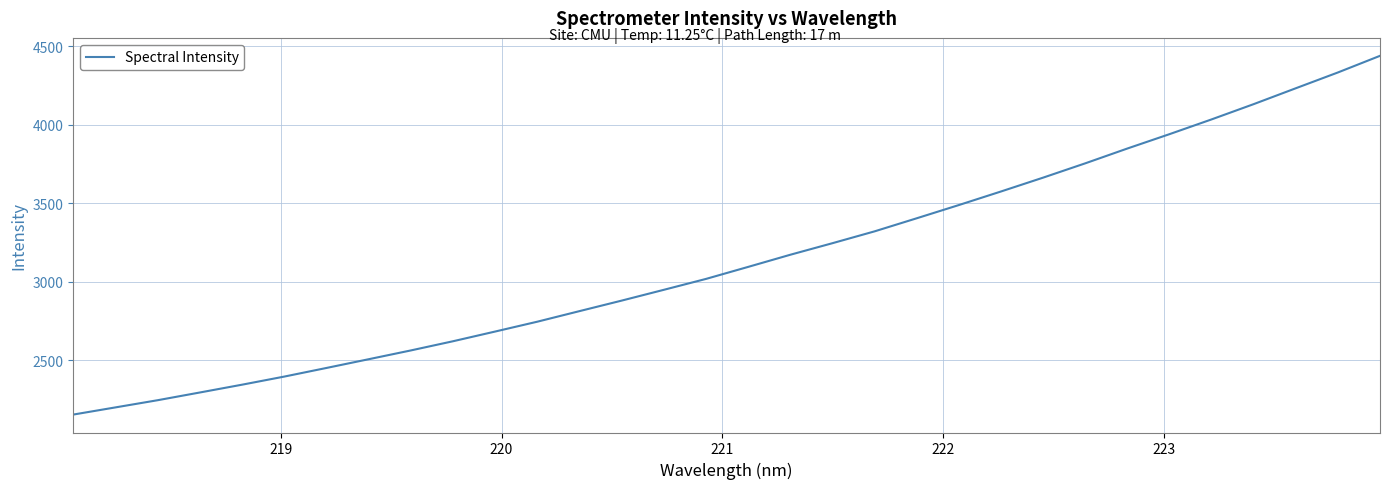

What is the minimum value shown in the chart?

2154.9